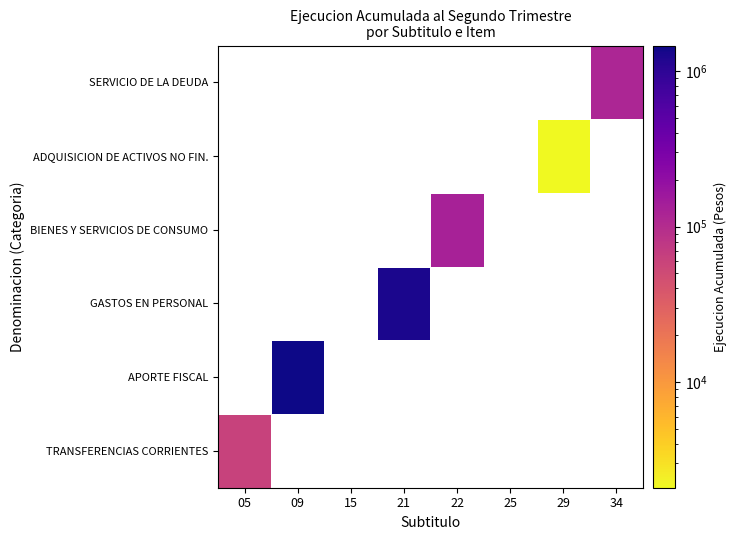

True or false: ADQUISICION DE ACTIVOS NO FIN. has a value of 1157 at 22.

False